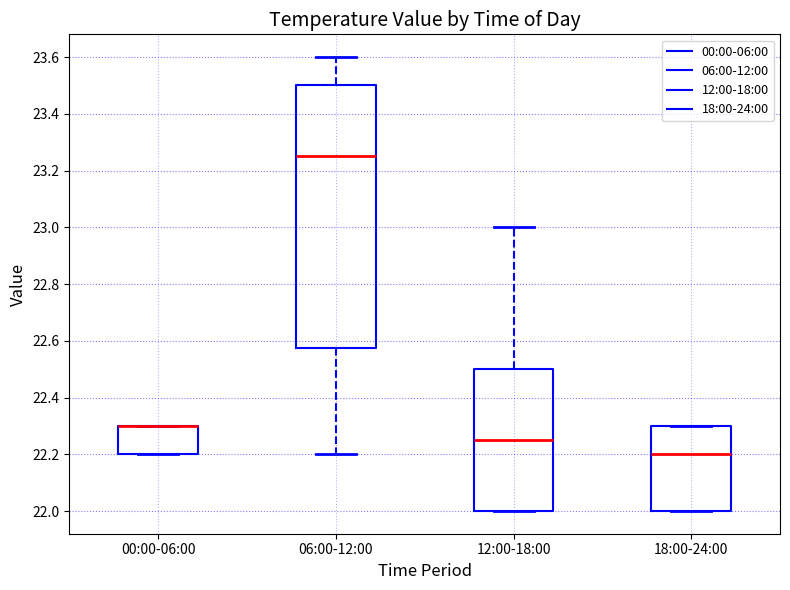

Reading left to right, read every box against the y-axis: the position of its median line, the range the box covers, and the ends of its whiskers. The values are not printed on the chart, so give them approximately, as read against the axis.

00:00-06:00: median 22.30 (drawn on the box's upper edge), box 22.20 to 22.30, whiskers 22.20 to 22.30
06:00-12:00: median 23.26, box 22.58 to 23.50, whiskers 22.20 to 23.60
12:00-18:00: median 22.26, box 22.00 to 22.50, whiskers 22.00 to 23.00
18:00-24:00: median 22.20, box 22.00 to 22.30, whiskers 22.00 to 22.30